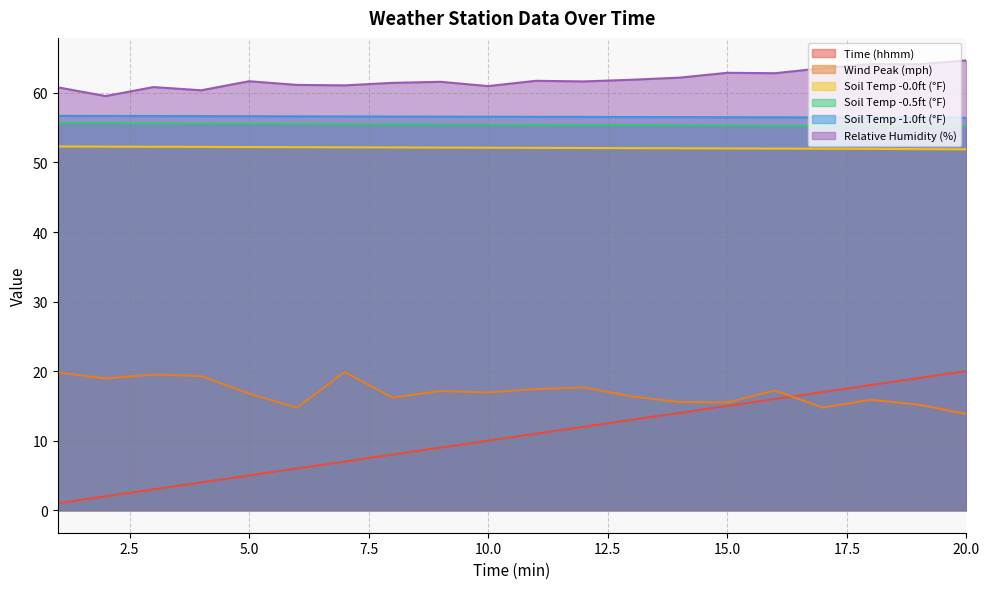

How many lines are shown in the chart?

6